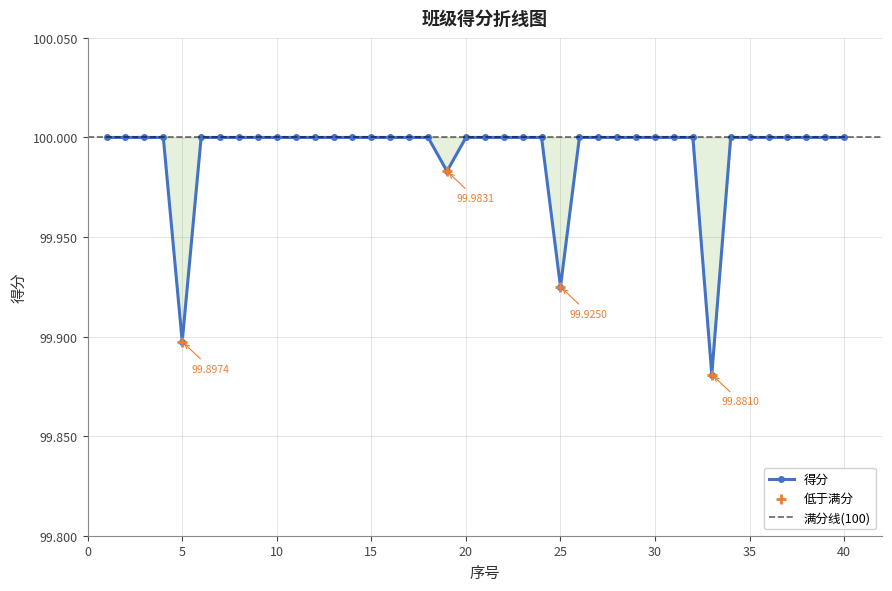

Between 35 and 9, which is larger?

35